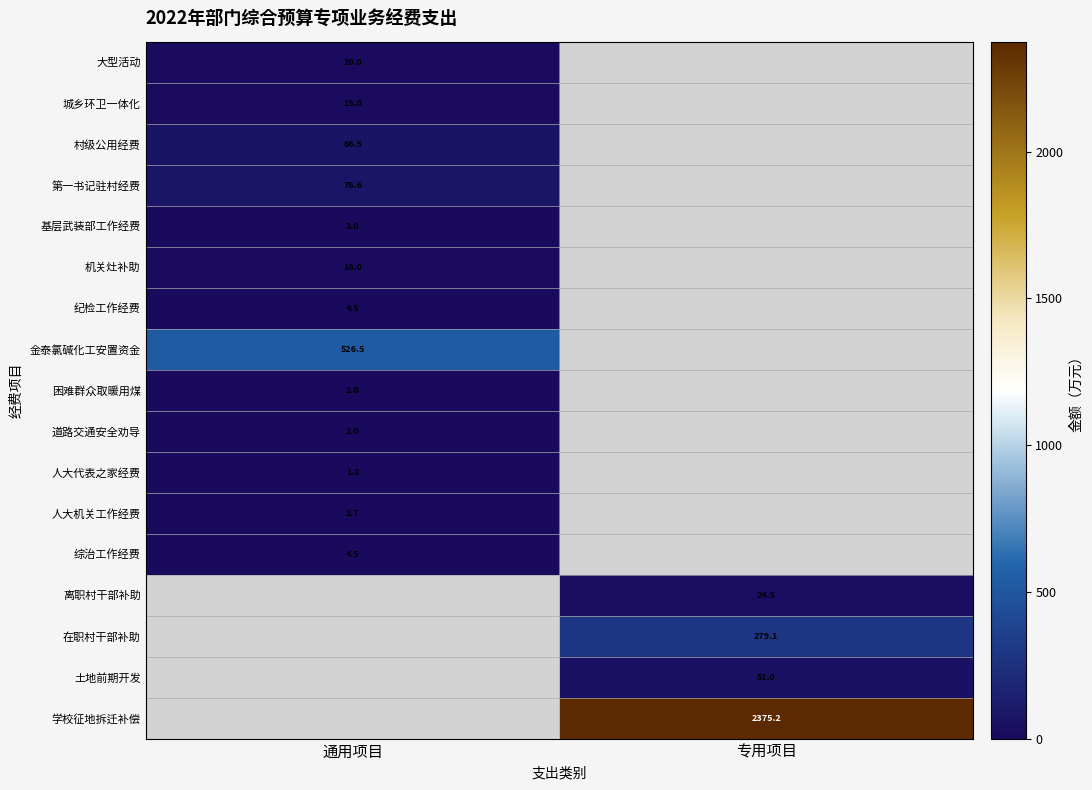

True or false: 在职村干部补助 has a value of 279.1 at 专用项目.

True